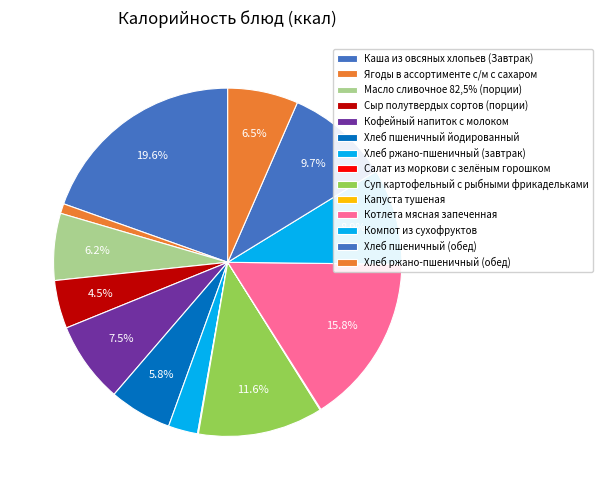

Rank the categories by value from highest to lowest.

Каша из овсяных хлопьев (Завтрак), Котлета мясная запеченная, Суп картофельный с рыбными фрикадельками, Хлеб пшеничный (обед), Компот из сухофруктов, Кофейный напиток с молоком, Хлеб ржано-пшеничный (обед), Масло сливочное 82,5% (порции), Хлеб пшеничный йодированный, Сыр полутвердых сортов (порции), Хлеб ржано-пшеничный (завтрак), Ягоды в ассортименте с/м с сахаром, Салат из моркови с зелёным горошком, Капуста тушеная